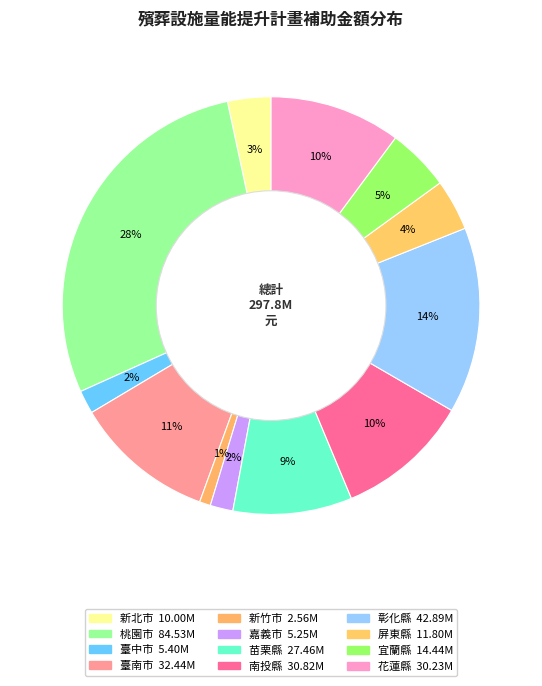

What percentage is NOT represented by 花蓮縣?

89.8%